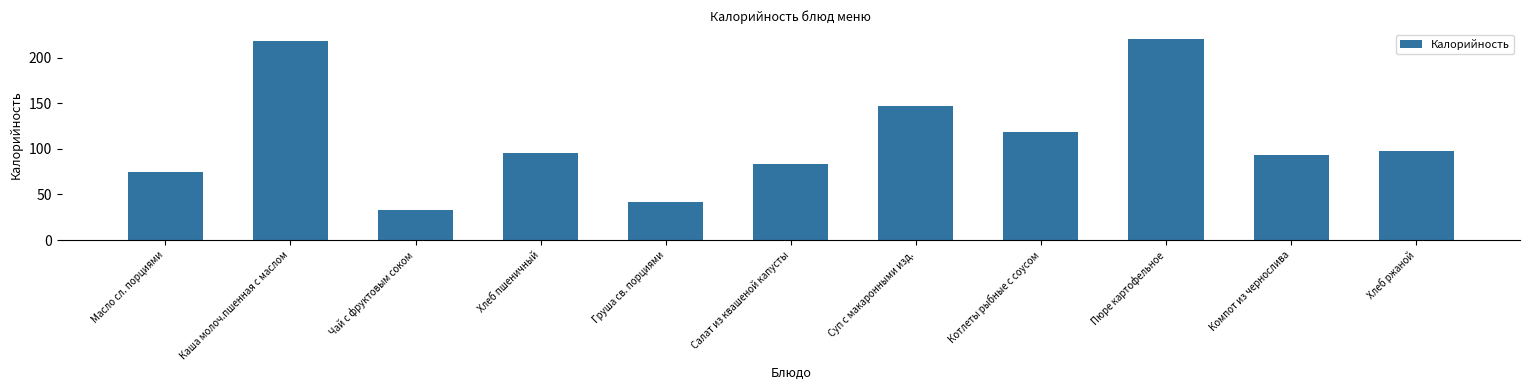

Which category has the highest value across all series?

Пюре картофельное